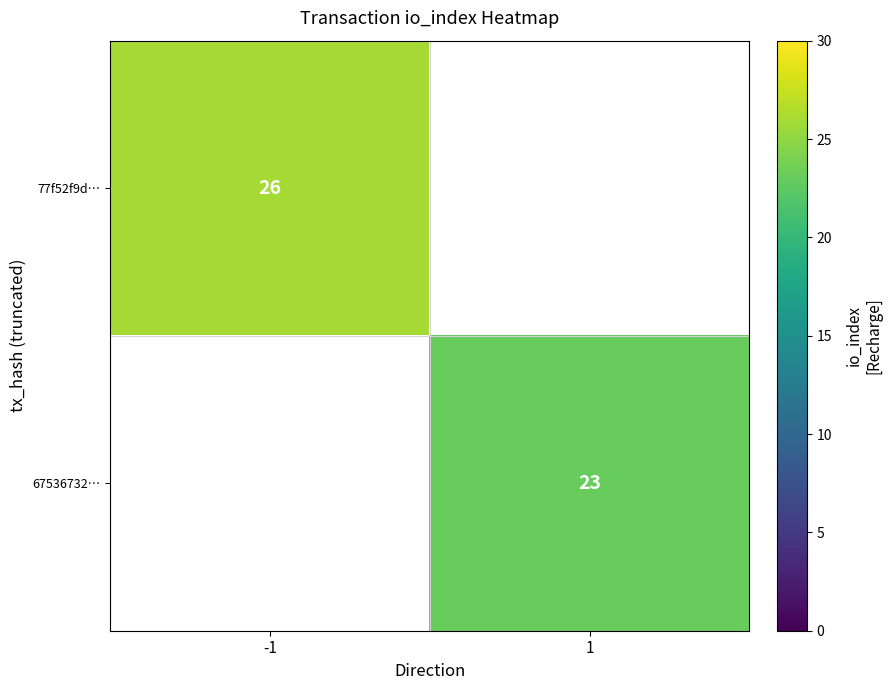

The value of 67536732… at 1 is 33.0. True or false?

False